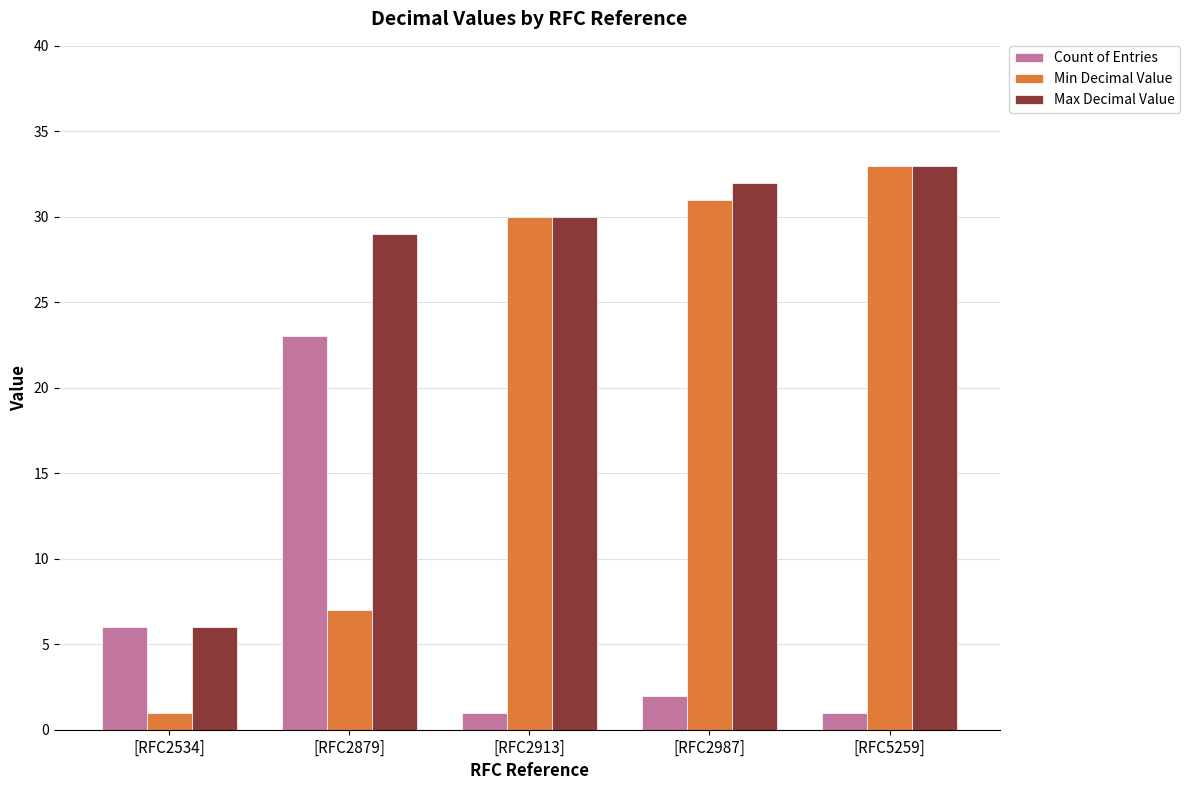

What is the difference between the Max Decimal Value values at [RFC2534] and [RFC2987]?

26